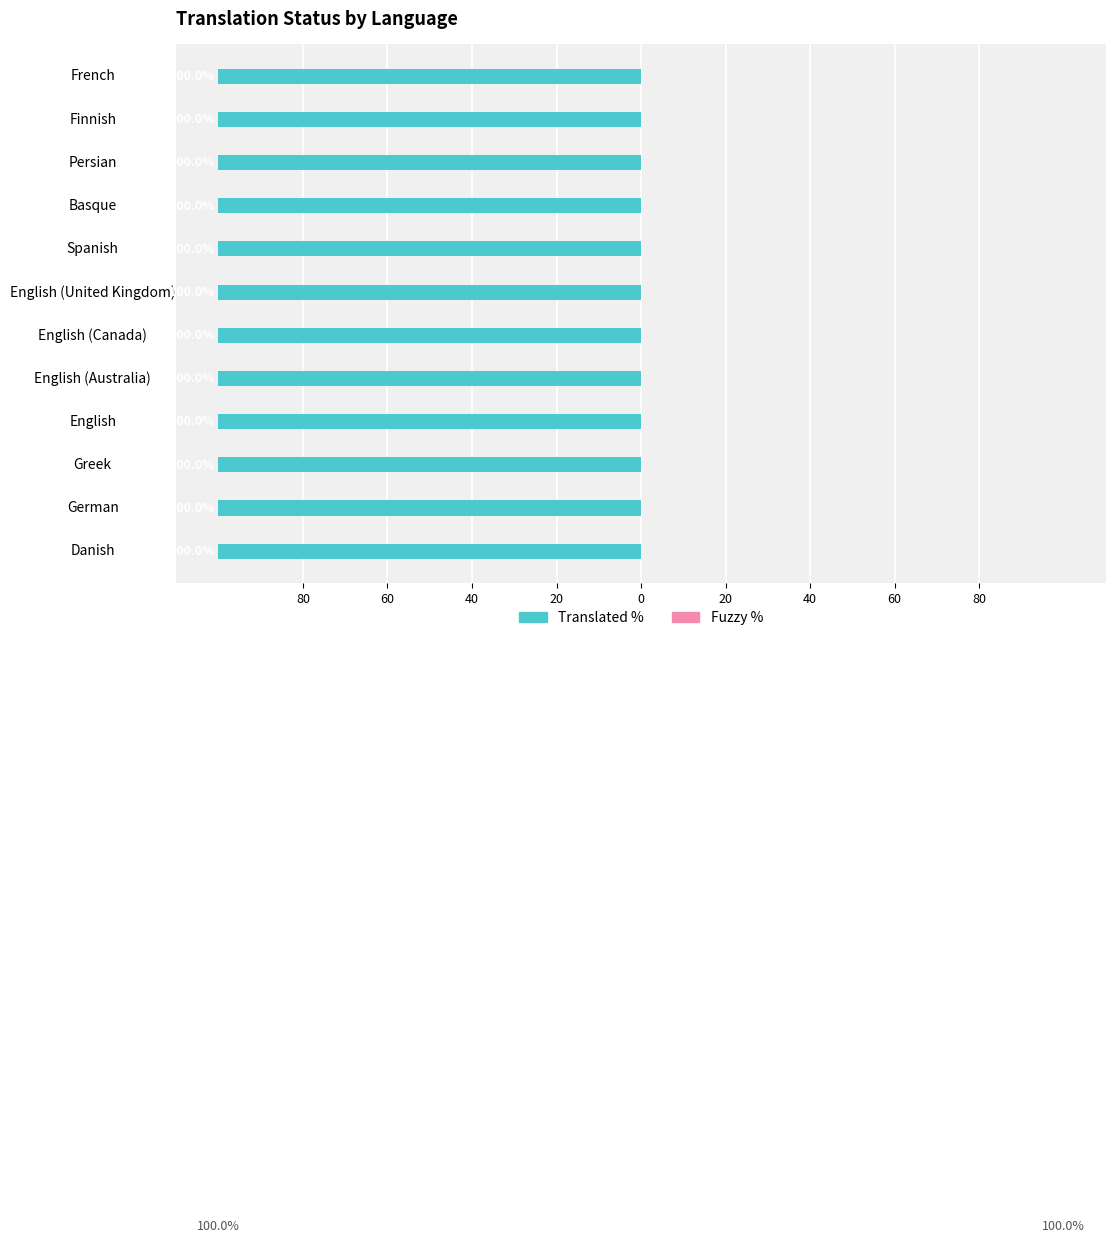

What is the label of the 11th bar from the left?

Finnish